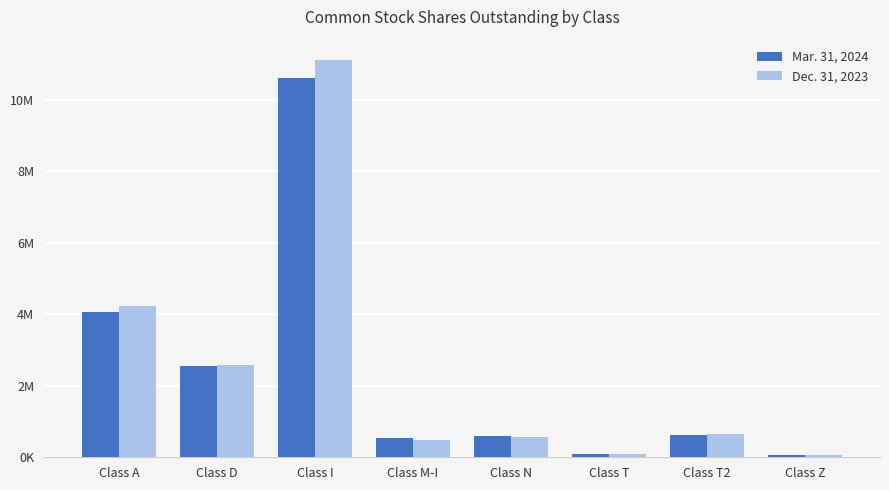

Which category has the lowest value across all series?

Class Z